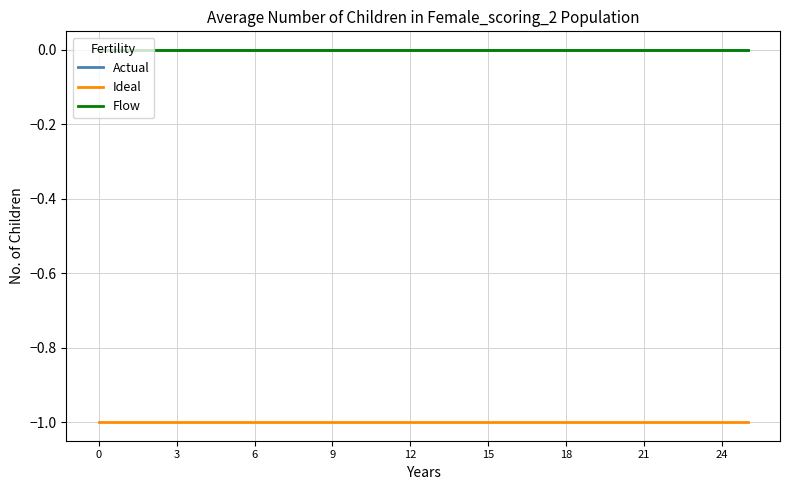

Does the chart have visible grid lines?

Yes